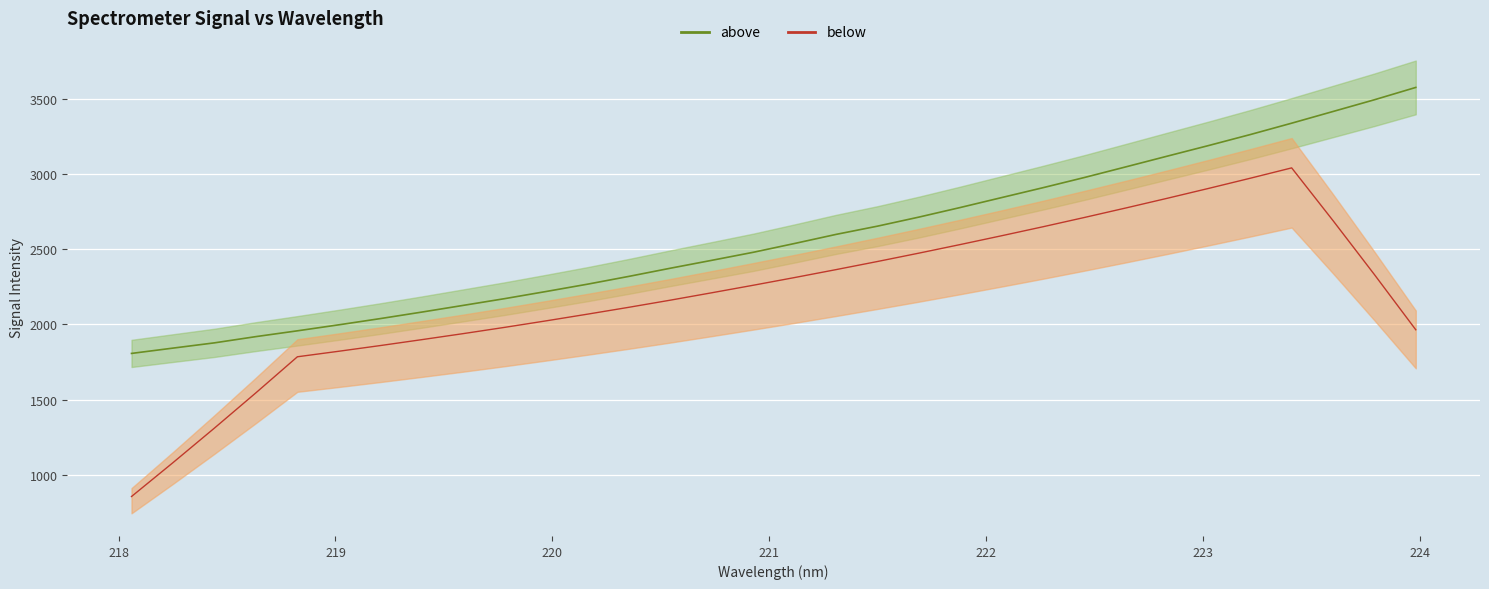

What is the average value of the above_line series?

2573.6